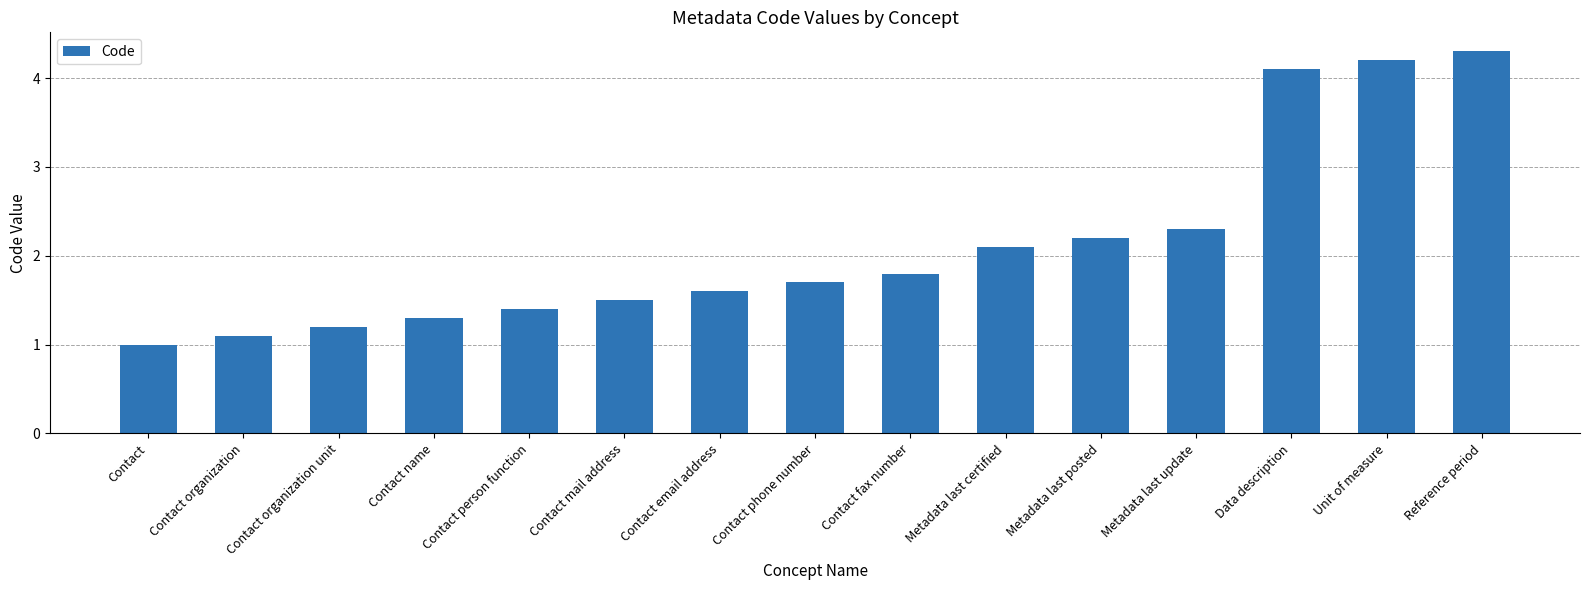

What position from the left is Contact name?

4